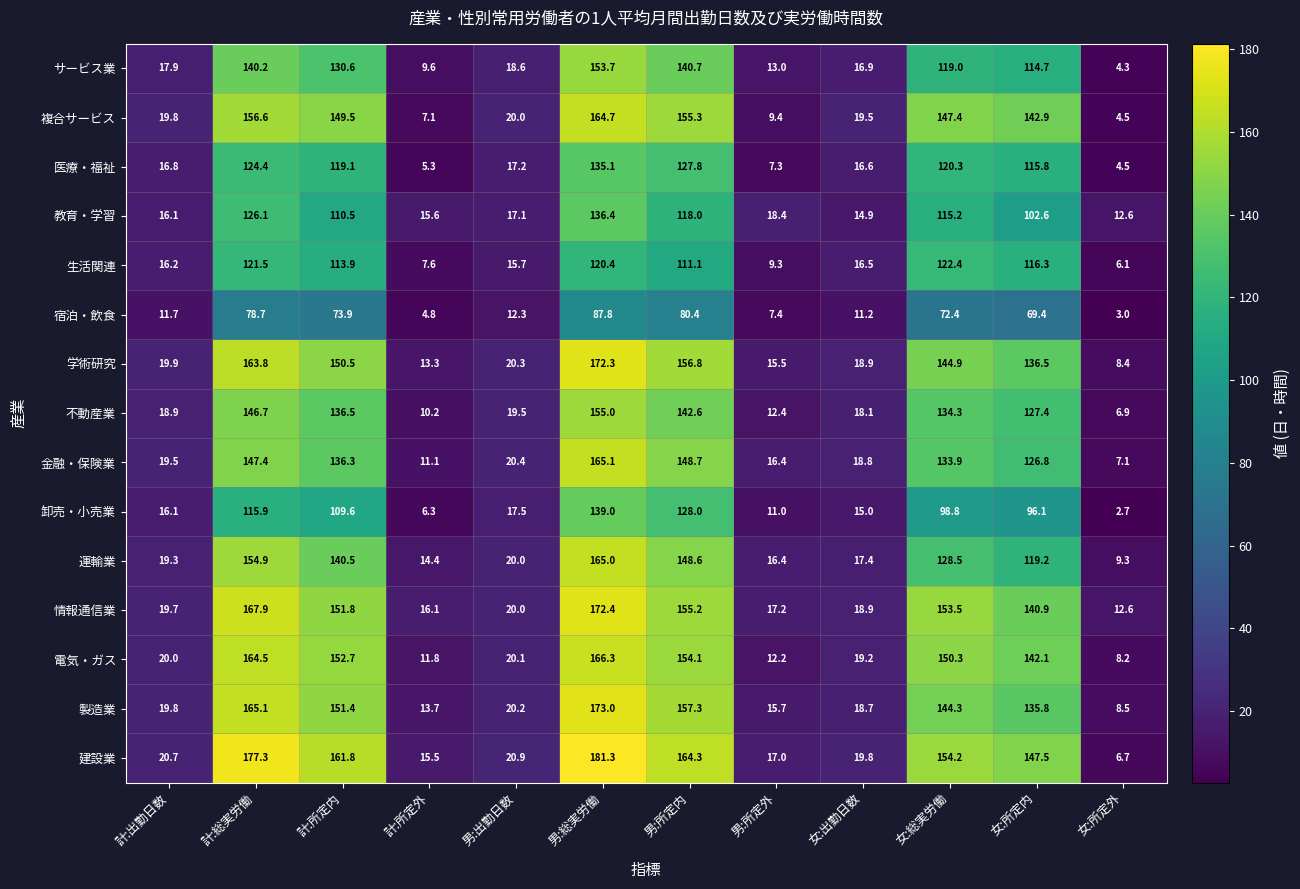

Which series has the widest spread of values?

建設業